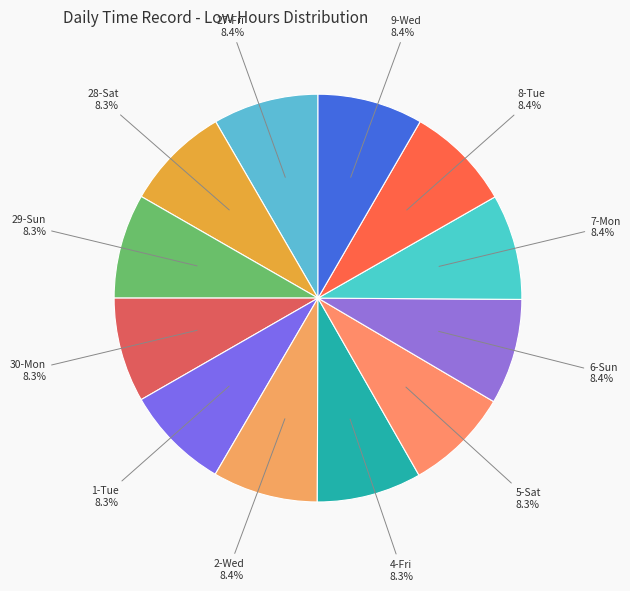

What is the largest slice in the pie chart?

8-Tue